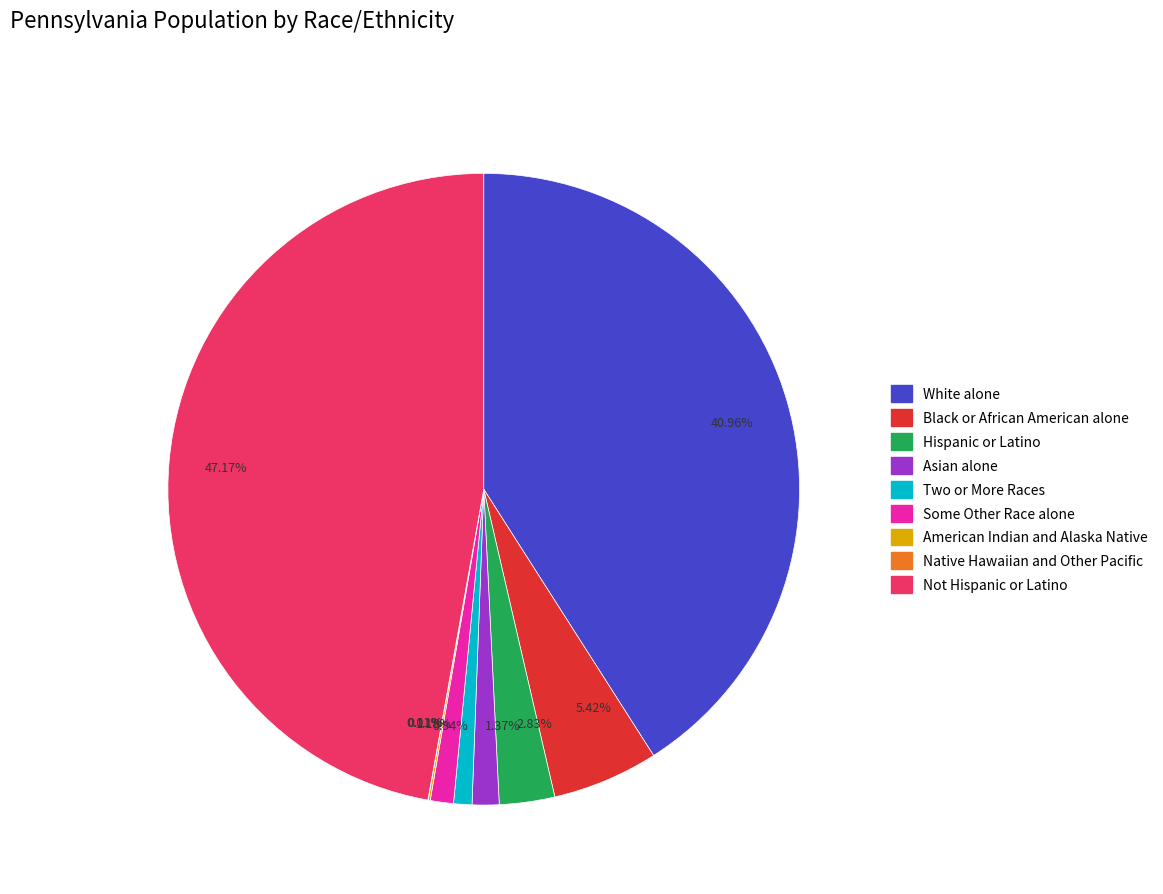

What is the ratio of the value at 1.37% to the value at 5.42%?

0.3